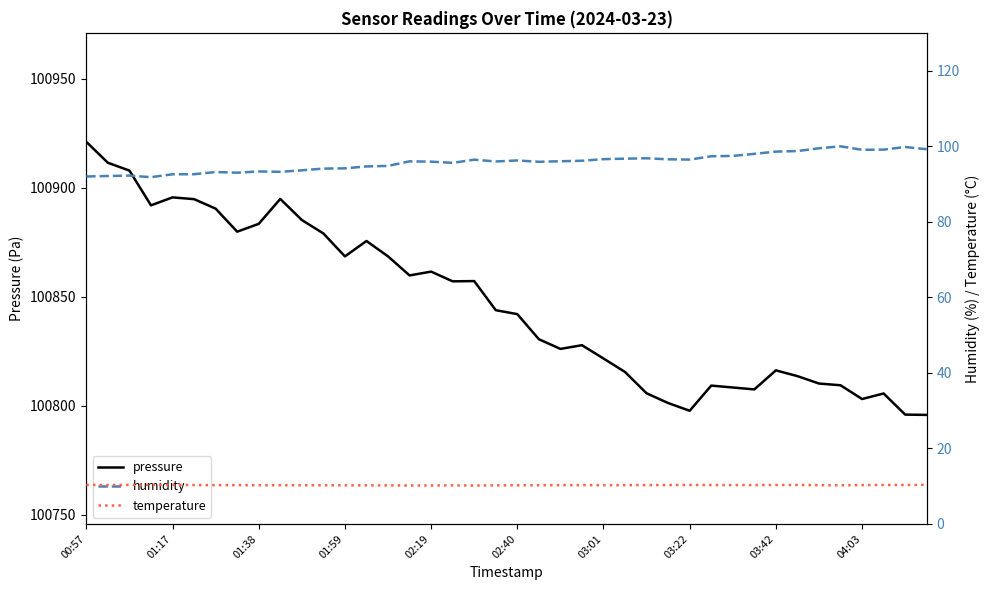

What is the difference between the maximum and minimum values in the humidity series?

8.2